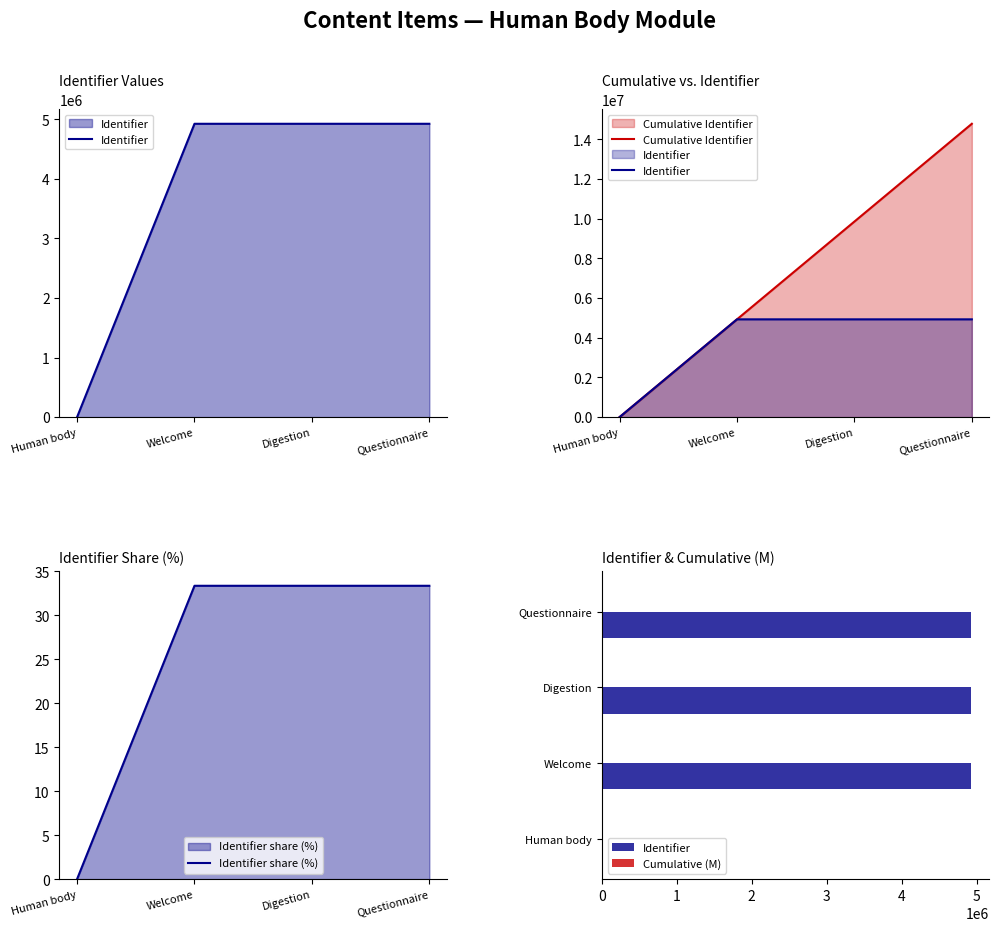

How many values in Cumulative Identifier are above zero?

3